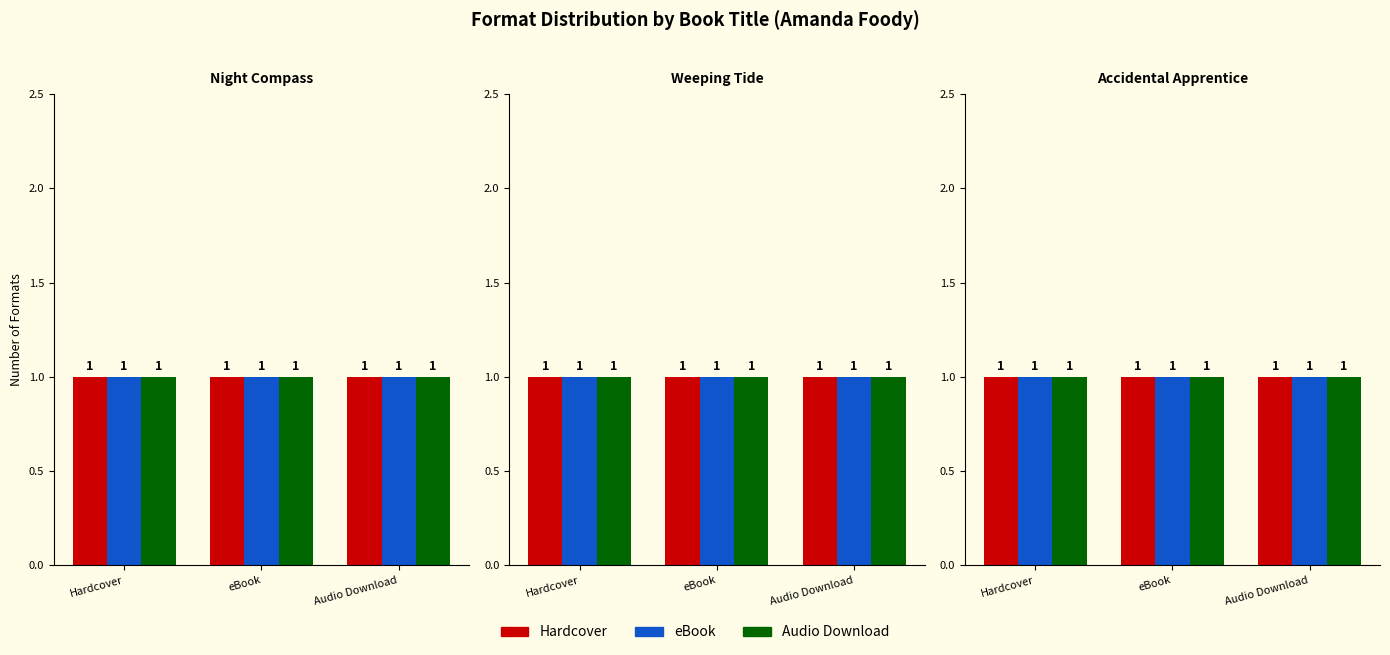

The value of Audio Download at Weeping Tide is 119351369. True or false?

False